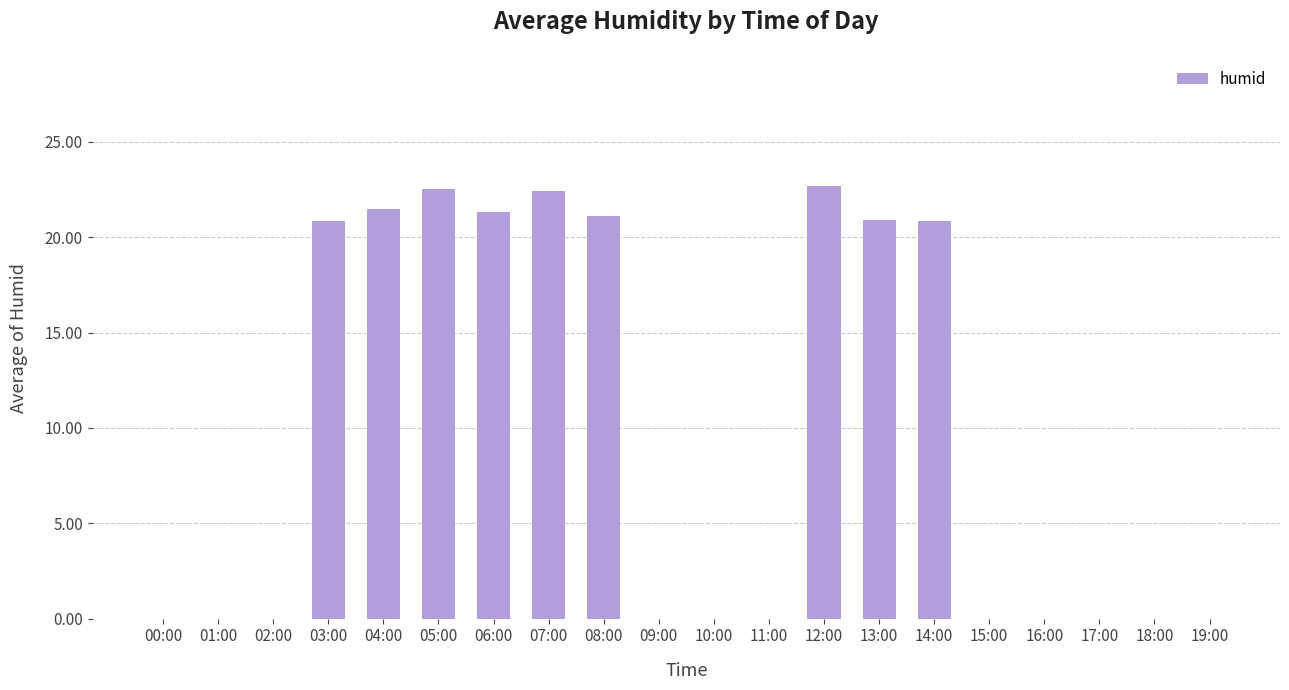

What is the maximum value shown in the chart?

22.7